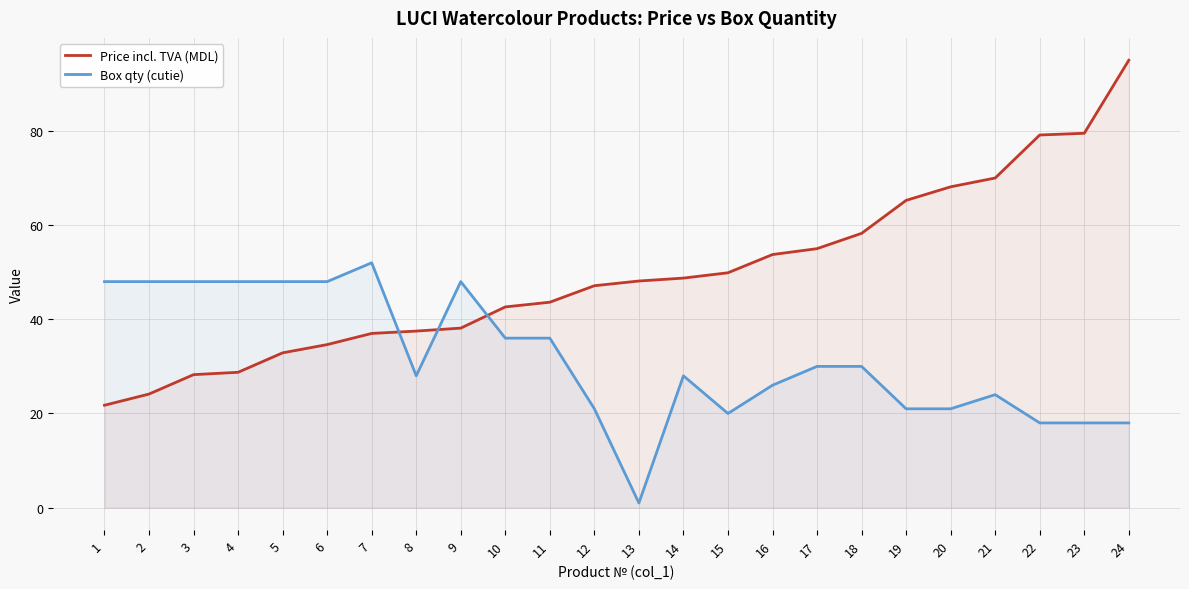

At how many categories does at least one series exceed 53?

9